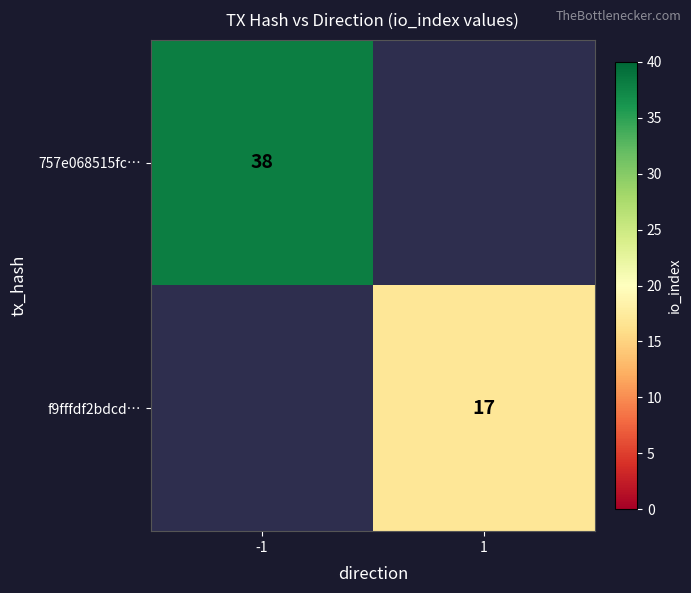

What is the smallest value displayed?

17.0